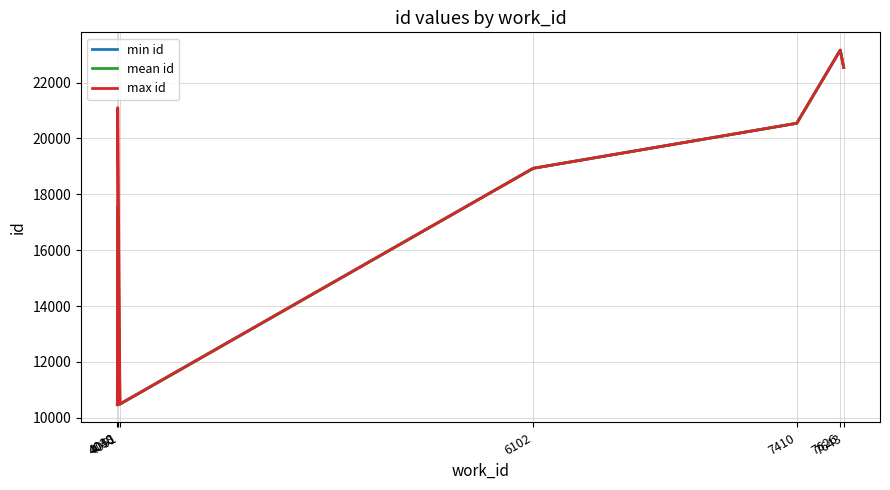

Read the mean id value at 4051.

10491.0